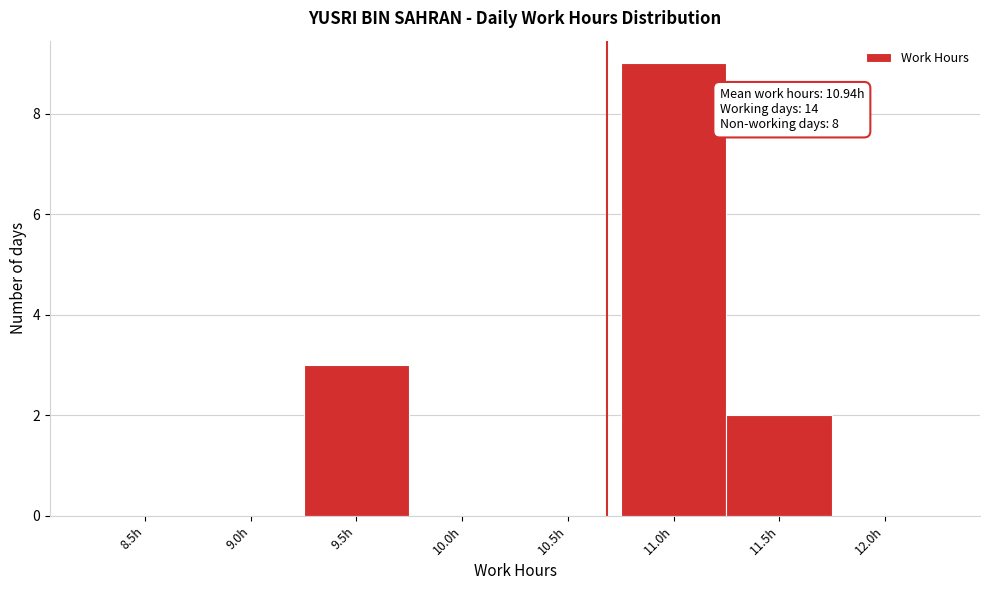

Reading left to right, list all the values displayed in this chart.

8.5h=0	9.0h=0	9.5h=3	10.0h=0	10.5h=0	11.0h=9	11.5h=2	12.0h=0